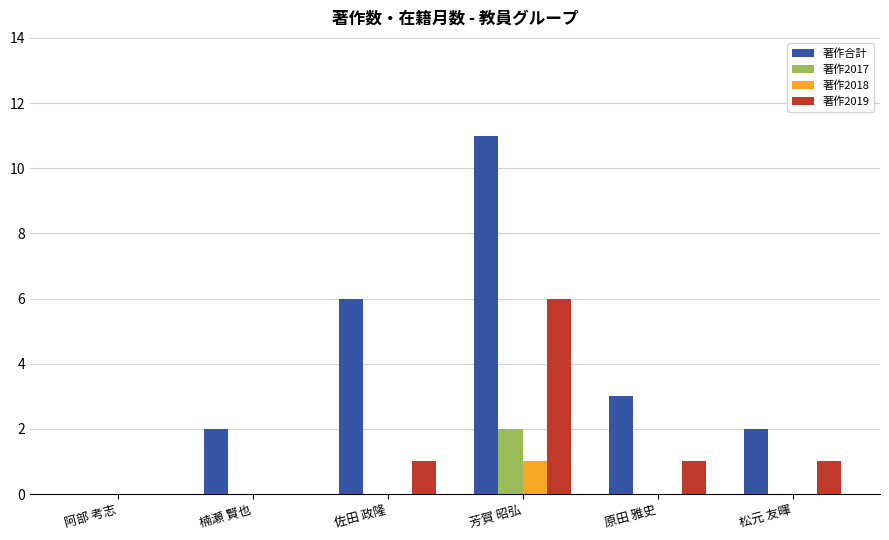

Which label corresponds to the largest value in the chart?

芳賀 昭弘